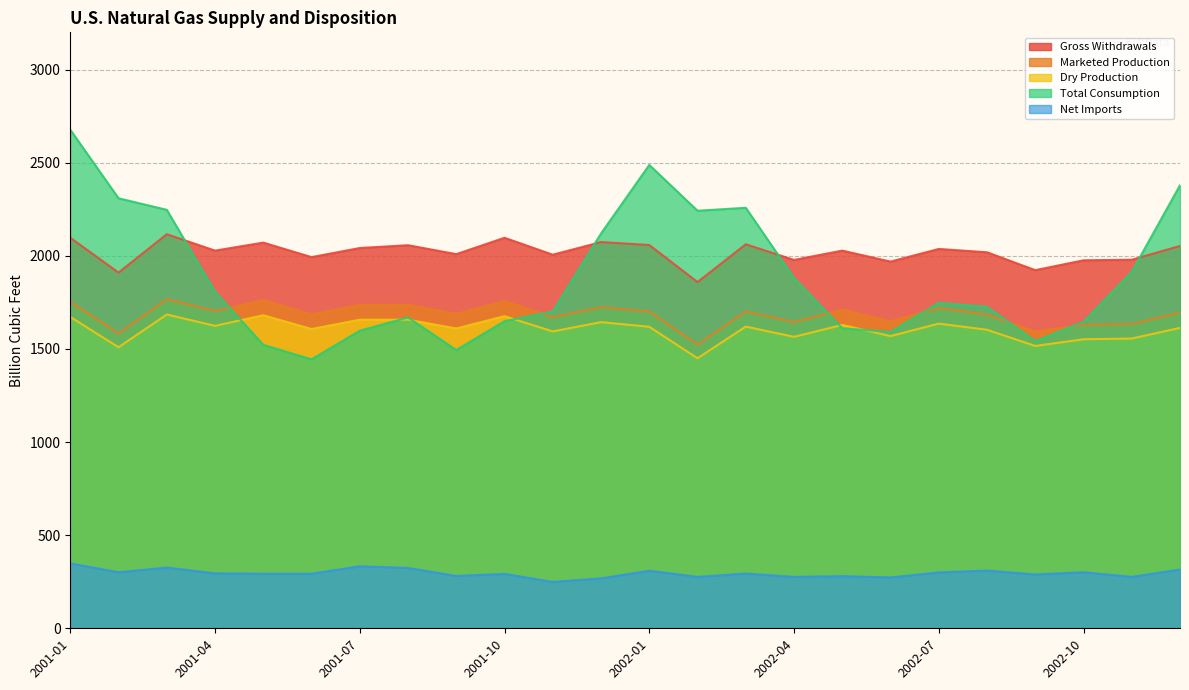

Between 2001-02 and 2001-08, which series saw the biggest shift?

Total Consumption